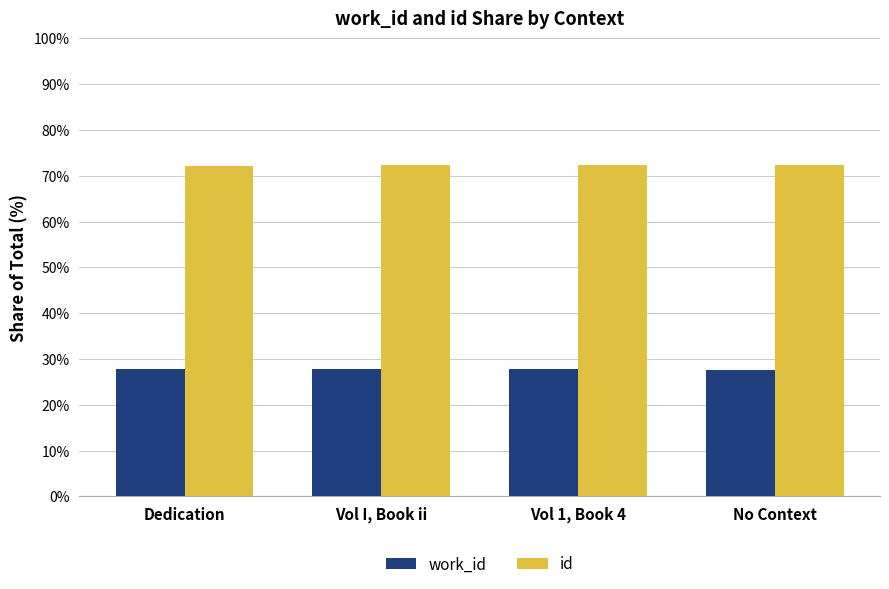

What is the smallest value displayed?

27.7